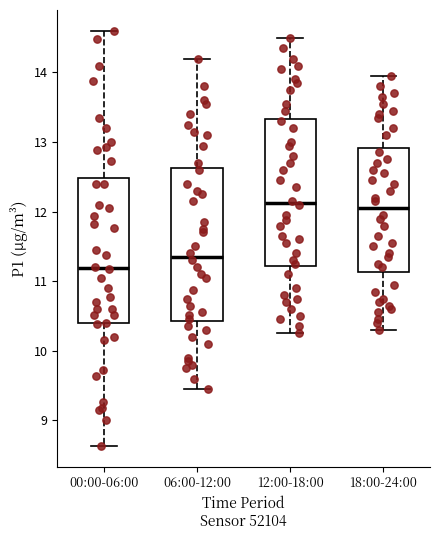

Reading left to right, read every box against the y-axis: the position of its median line, the range the box covers, and the ends of its whiskers. The values are not printed on the chart, so give them approximately, as read against the axis.

00:00-06:00: median 11.2, box 10.4 to 12.5, whiskers 8.6 to 14.6
06:00-12:00: median 11.4, box 10.4 to 12.6, whiskers 9.5 to 14.2
12:00-18:00: median 12.1, box 11.2 to 13.3, whiskers 10.3 to 14.5
18:00-24:00: median 12.1, box 11.1 to 12.9, whiskers 10.3 to 14.0